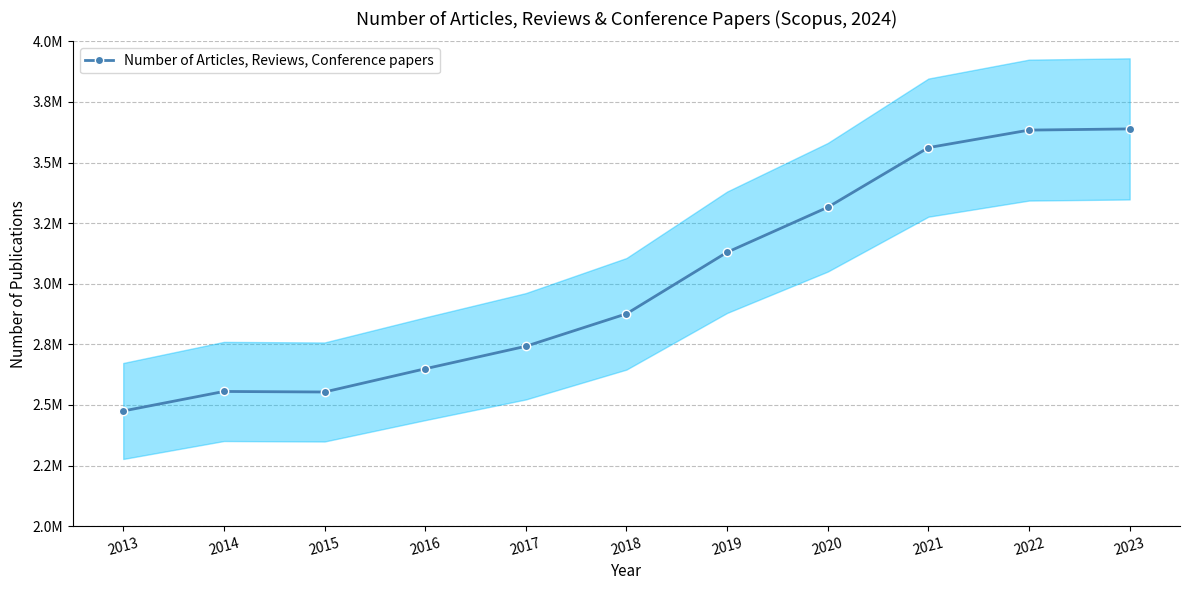

True or false: there are more than 0 points higher than both neighbors.

True